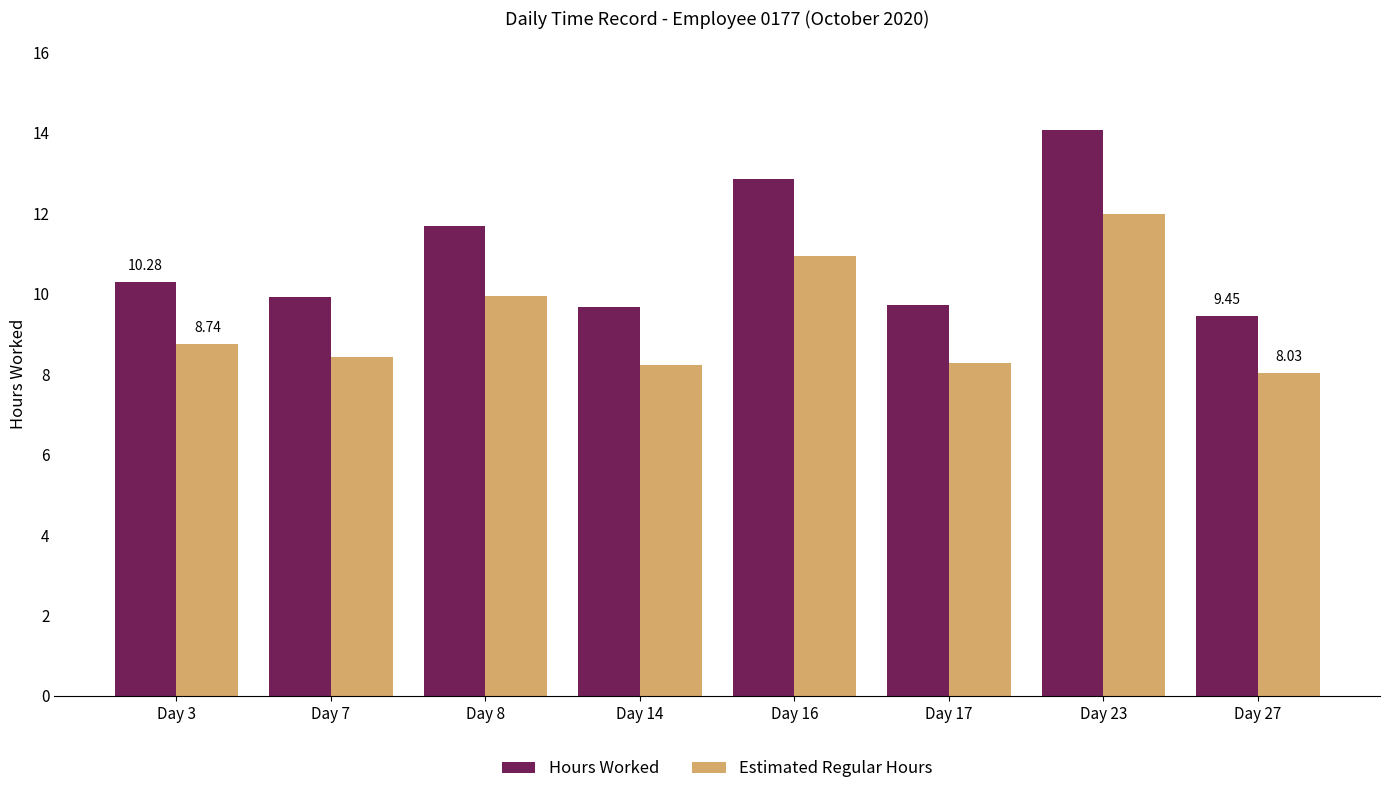

Which series has the largest total across all categories?

Hours Worked